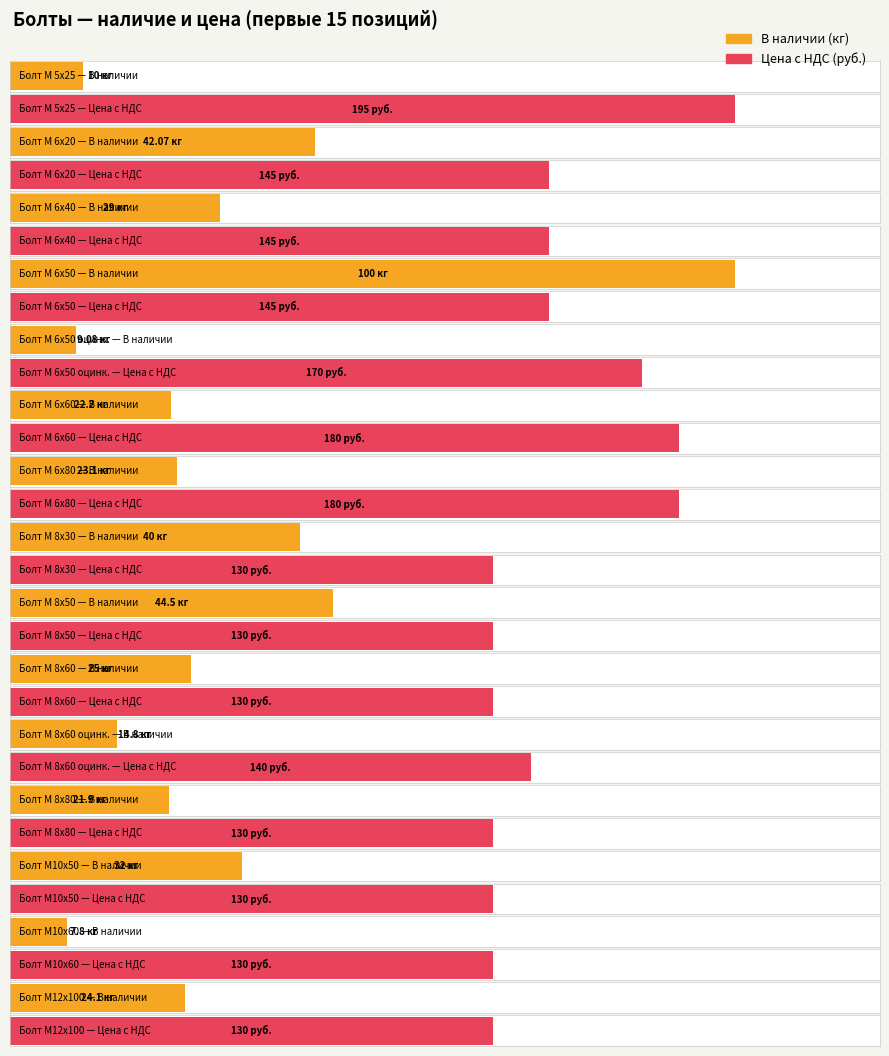

Rank the series by their maximum value, from highest to lowest.

Цена с НДС, В наличии